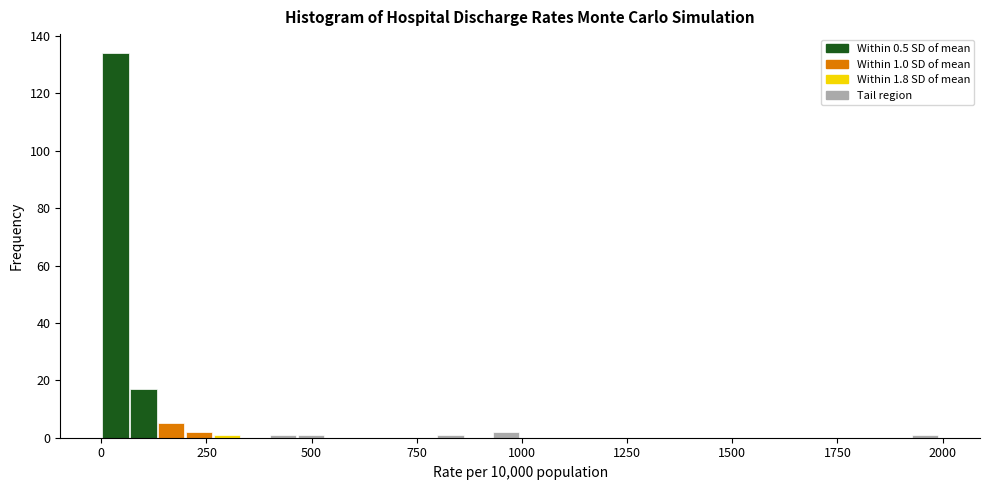

Read against the x-axis, roughly where is the centre of the tallest bar?

50